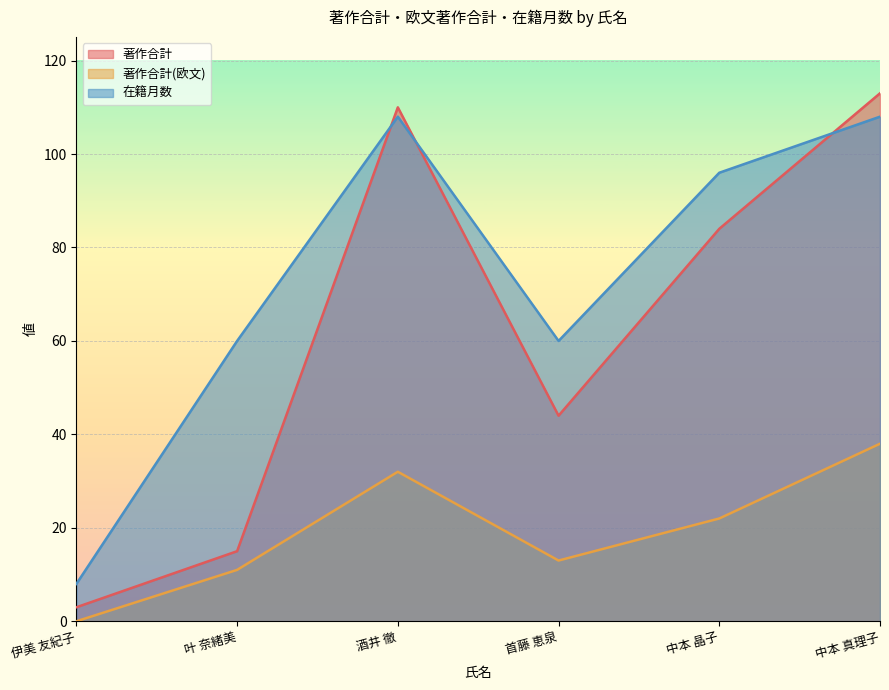

Does the chart display data point markers on the line(s)?

No